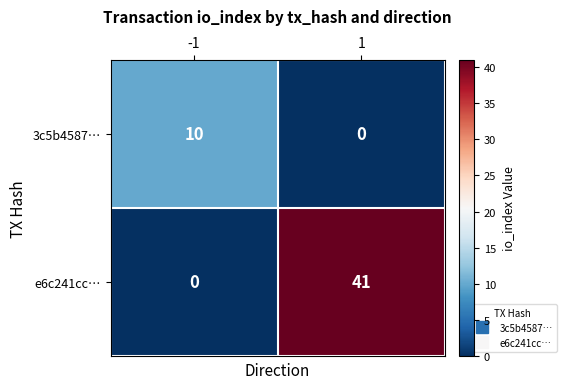

At how many categories does at least one series exceed 6?

2